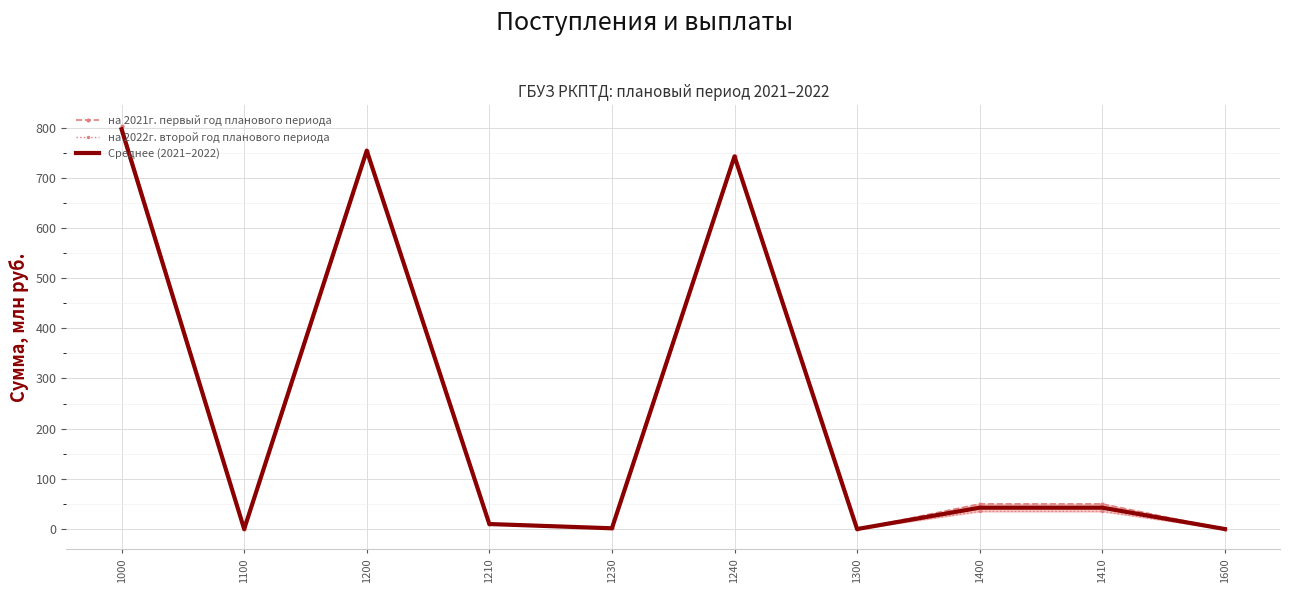

At which label is на 2021г. первый год планового периода closest to 401?

1240